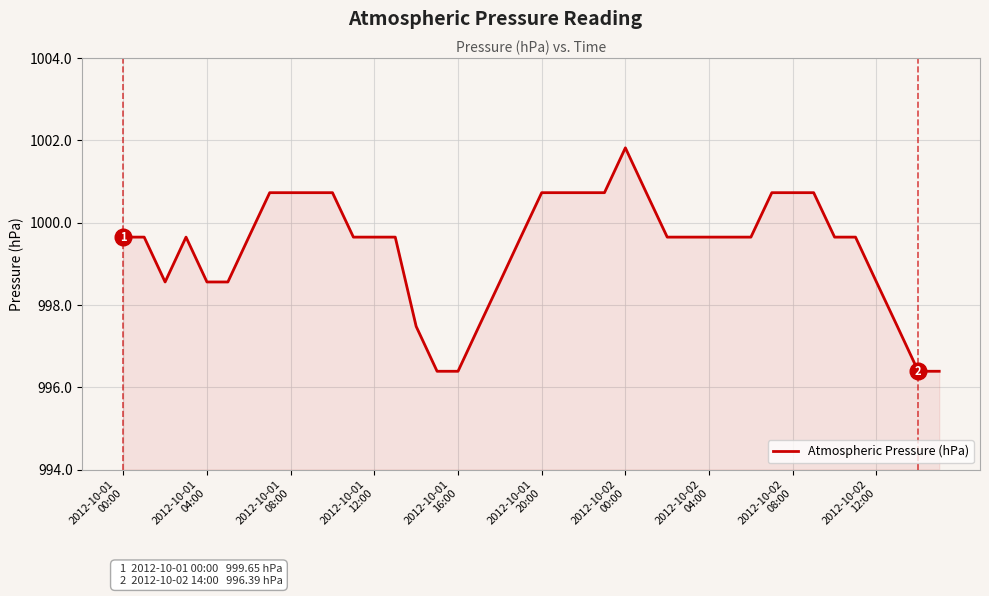

What is the greatest value displayed?

1001.8